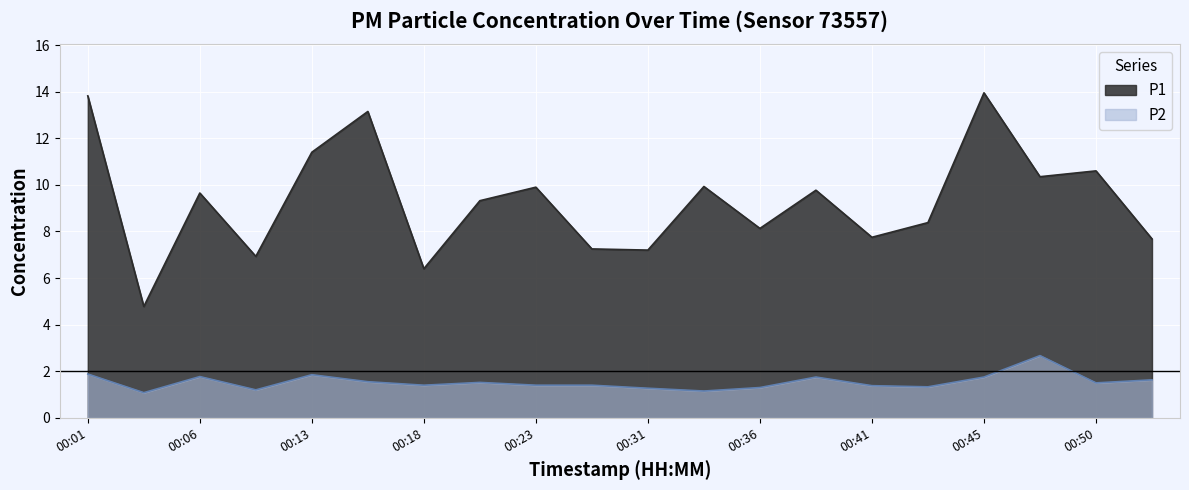

The P1 series shows 7.7 at 00:53. True or false?

True